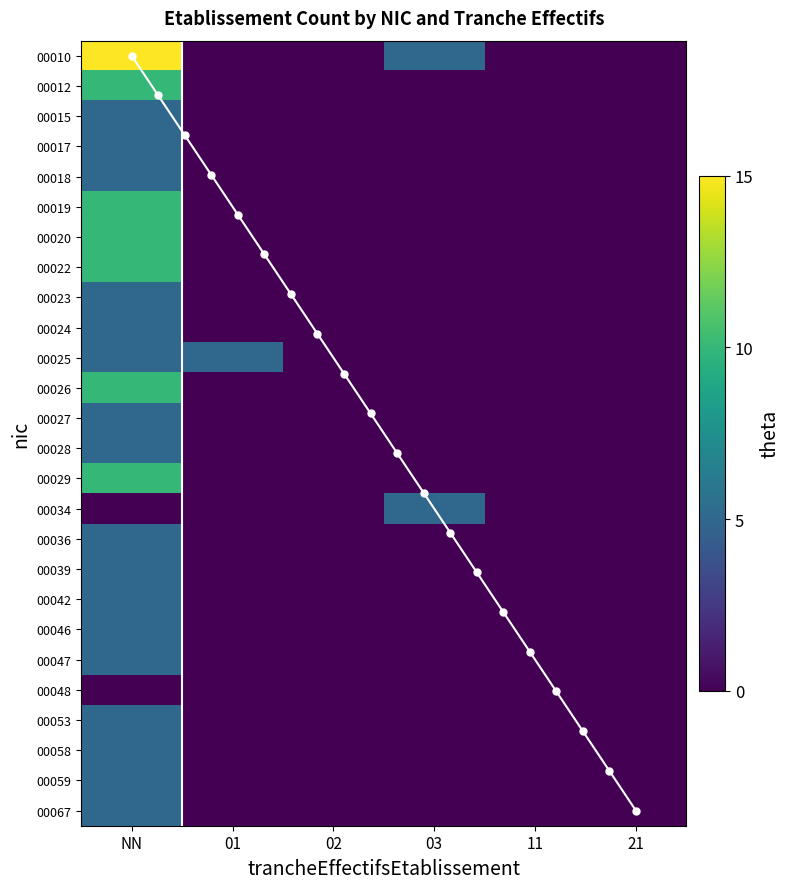

Between 01 and 21, which is larger?

01